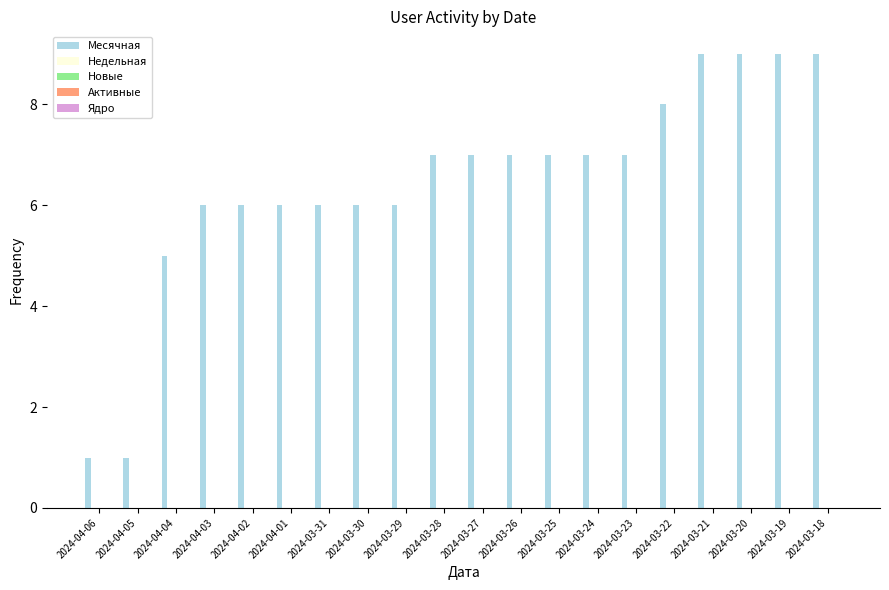

How many bars are there in total?

20